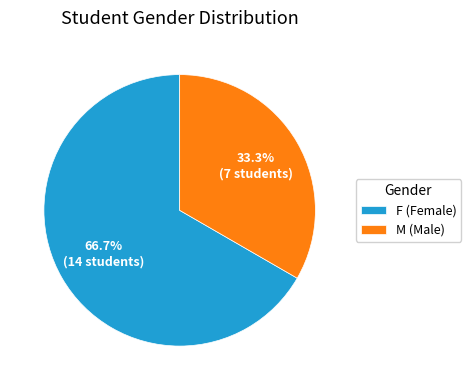

Combined, what portion of the pie is F and M?

100.0%